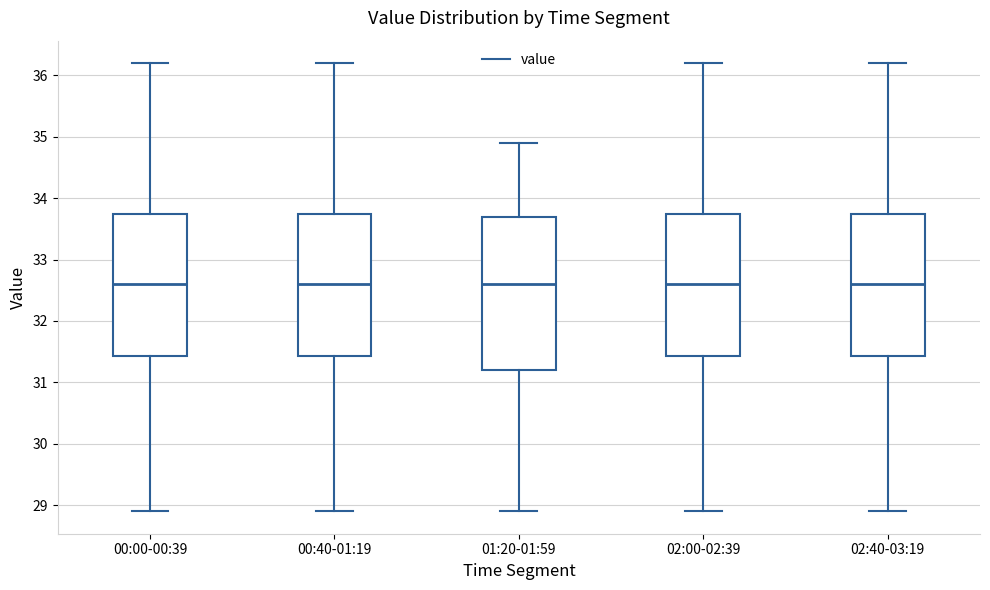

Reading left to right, transcribe this box plot: for each box, give where its median line is, the range the box spans, and where its two whiskers end, as read against the y-axis. The values are not printed on the chart, so give them approximately, as read against the axis.

00:00-00:39: median 32.6, box 31.4 to 33.8, whiskers 28.9 to 36.2
00:40-01:19: median 32.6, box 31.4 to 33.8, whiskers 28.9 to 36.2
01:20-01:59: median 32.6, box 31.2 to 33.7, whiskers 28.9 to 34.9
02:00-02:39: median 32.6, box 31.4 to 33.8, whiskers 28.9 to 36.2
02:40-03:19: median 32.6, box 31.4 to 33.8, whiskers 28.9 to 36.2